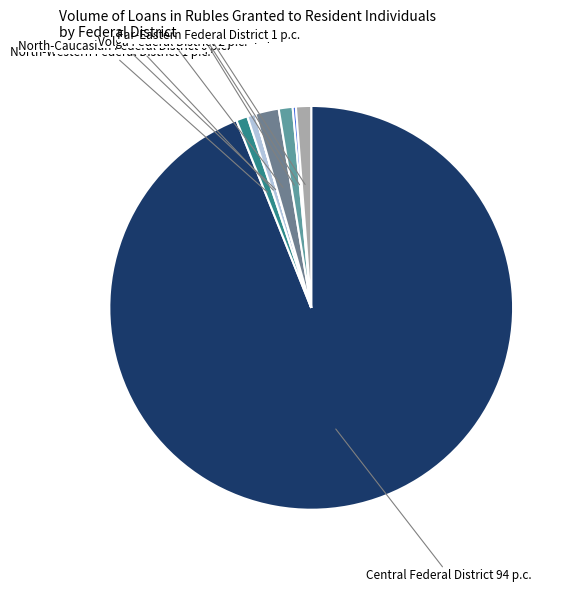

Is the sum of North-Western Federal District and Central Federal District greater than half?

Yes